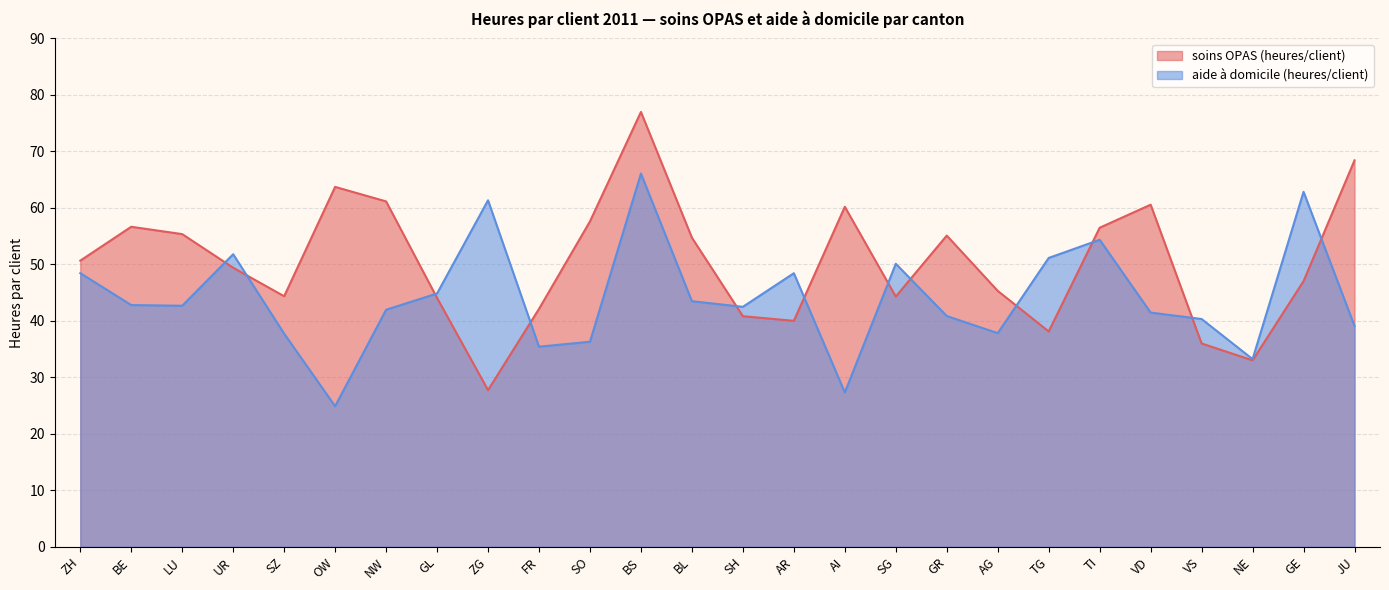

What is the label of the 17th point from the right?

FR